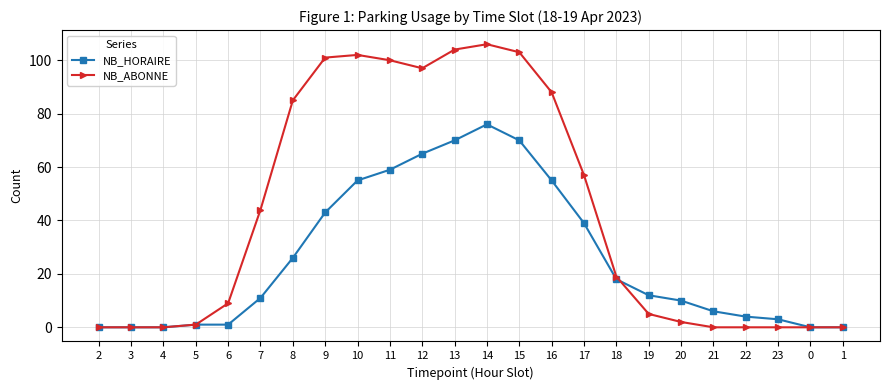

Read the NB_ABONNE value at 9.

101